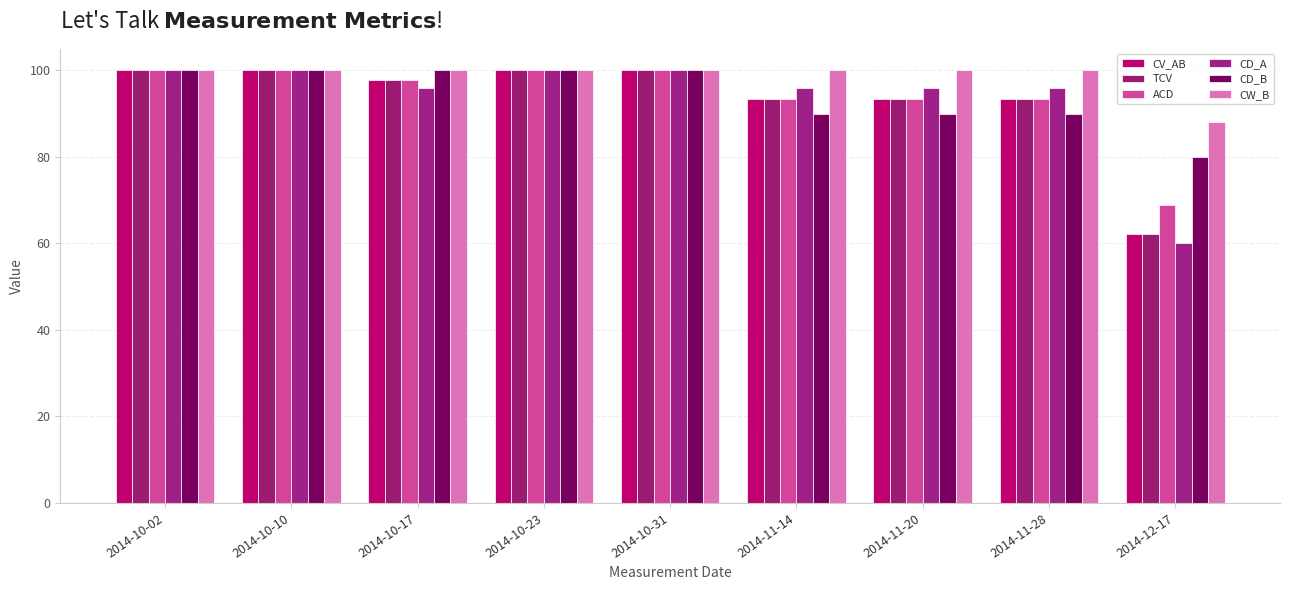

What is the label of the 5th bar from the right?

2014-10-31